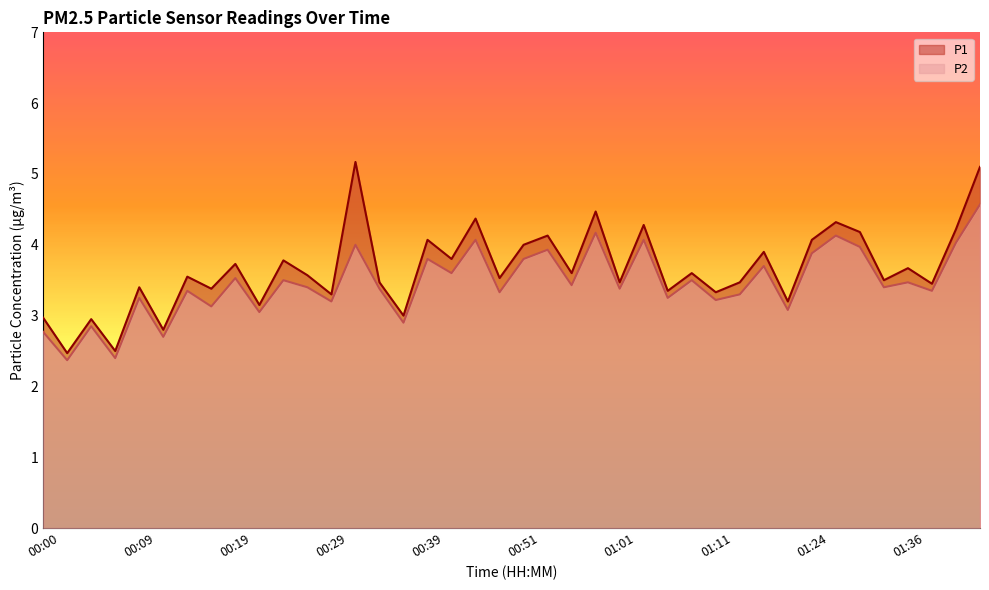

What is the value of the P1 point at the 20th from the left?

3.5